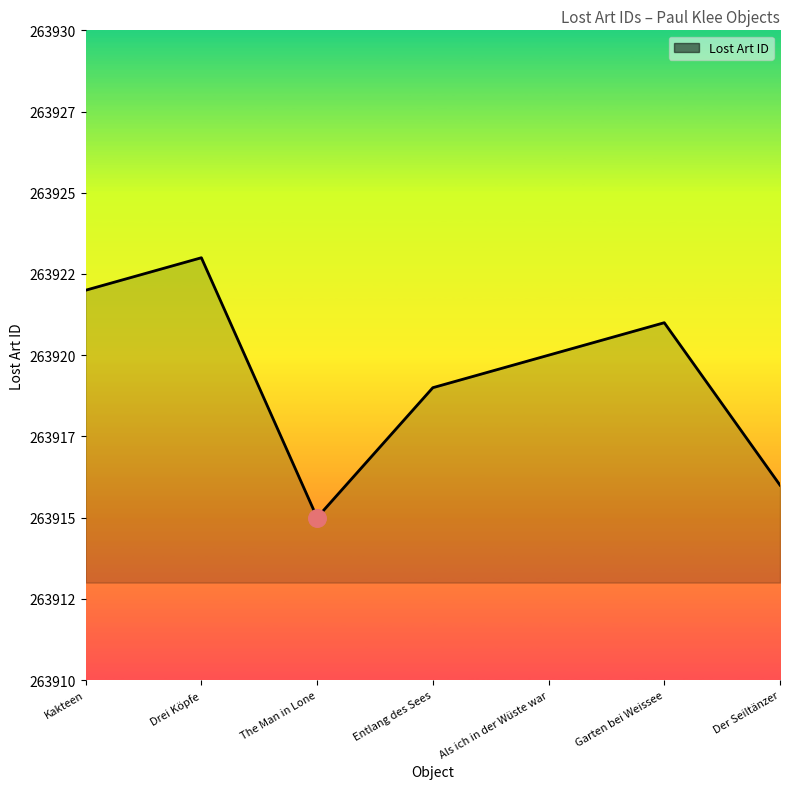

Between Als ich in der Wüste war and Drei Köpfe, which is larger?

Drei Köpfe